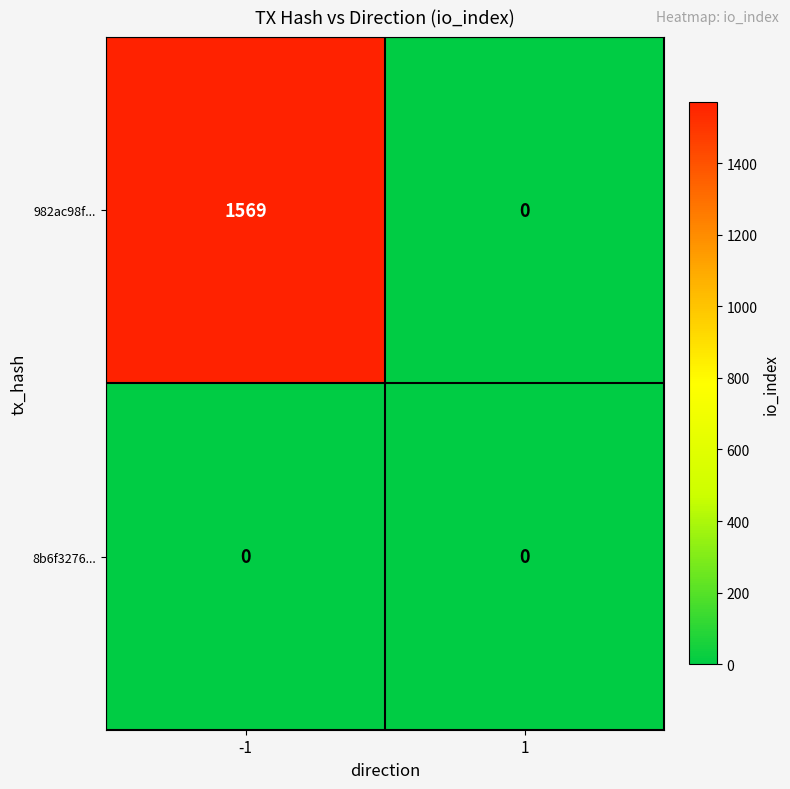

List the series in order of their overall mean, highest first.

982ac98f..., 8b6f3276...